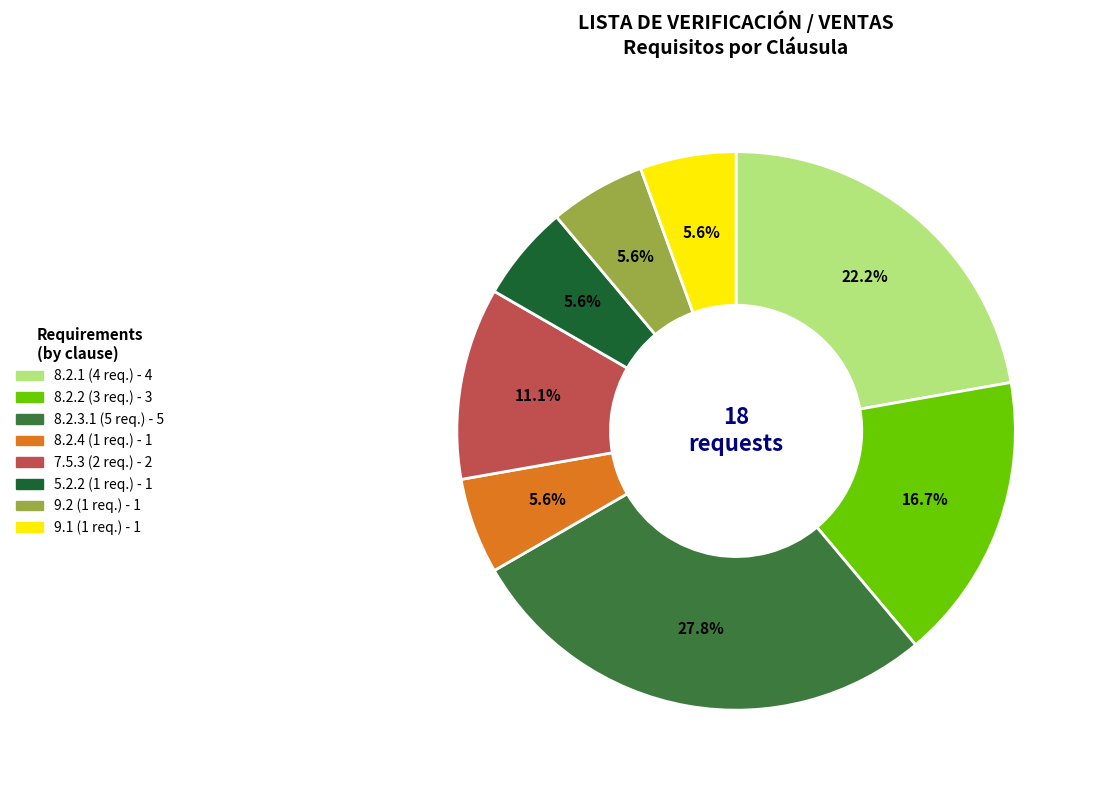

Does any single category account for the majority?

No